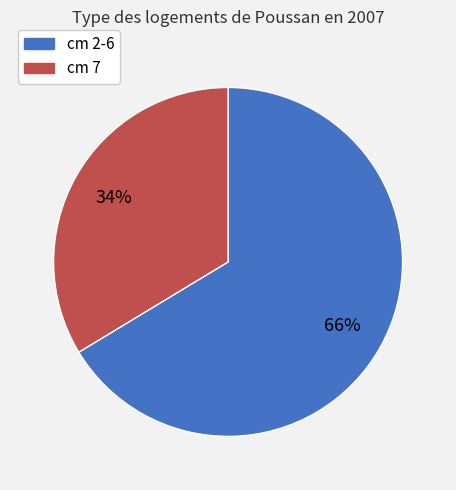

How many slices are in this pie chart?

2